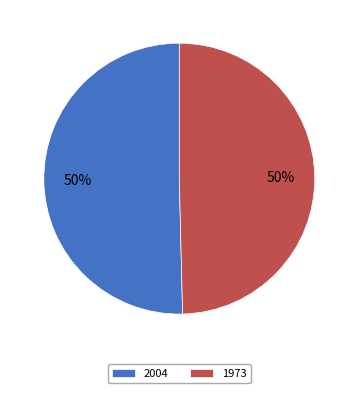

To the nearest percent, what percentage of the pie is 1973?

50%